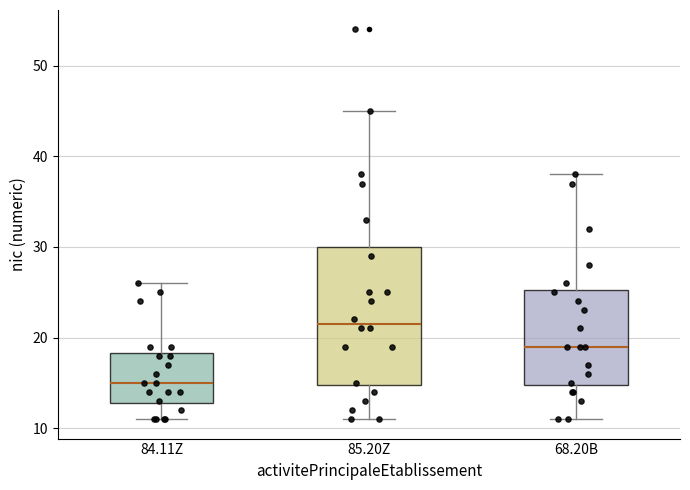

Which box is the tallest, from its lower edge to its upper edge?

85.20Z